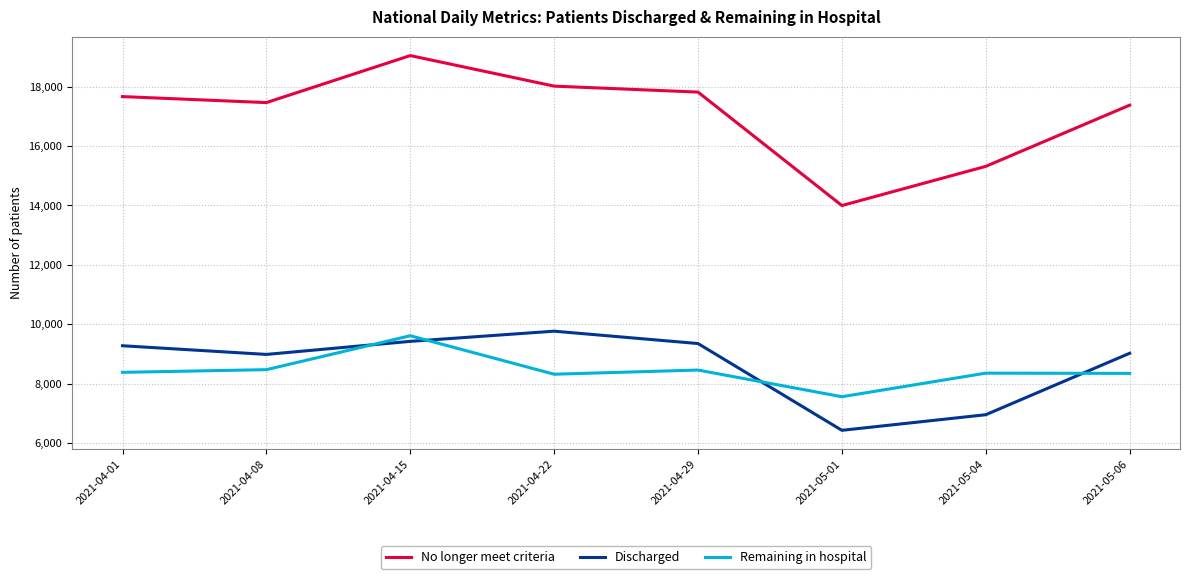

True or false: Discharged has more than 2 interior local peaks.

False